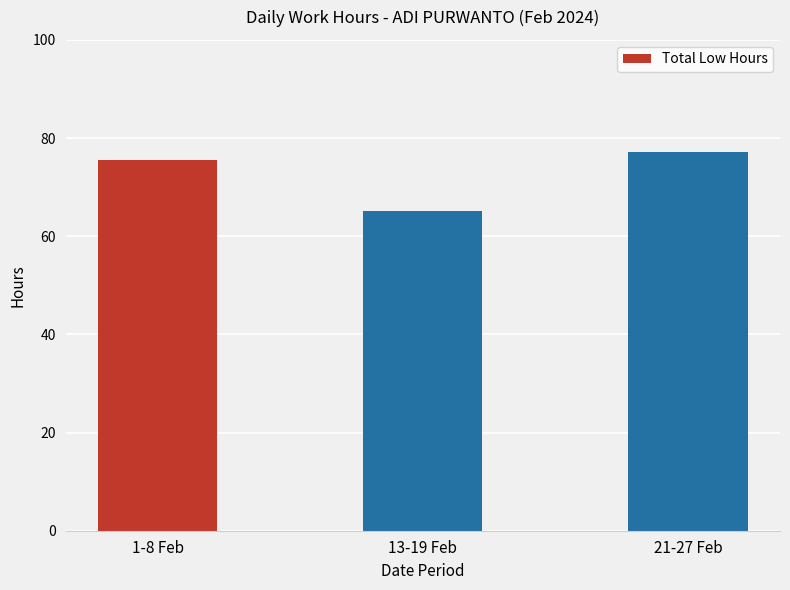

What position from the left is 13-19 Feb?

2